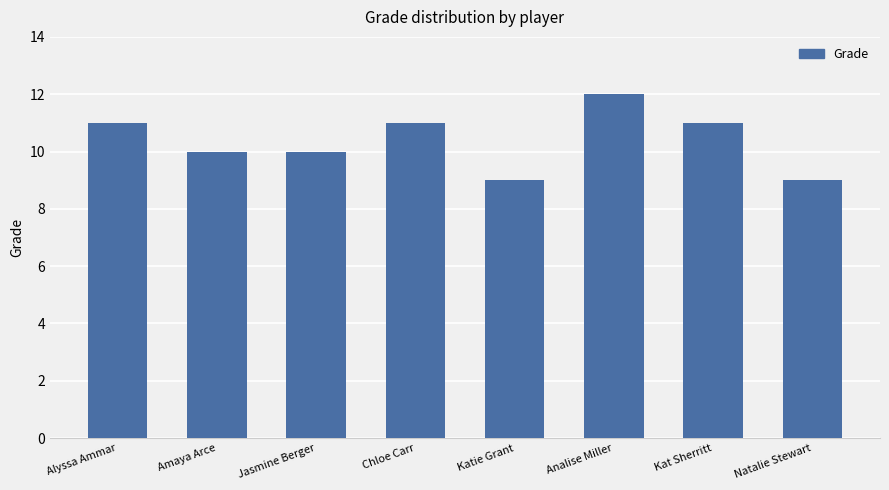

Read the value at Analise Miller.

12